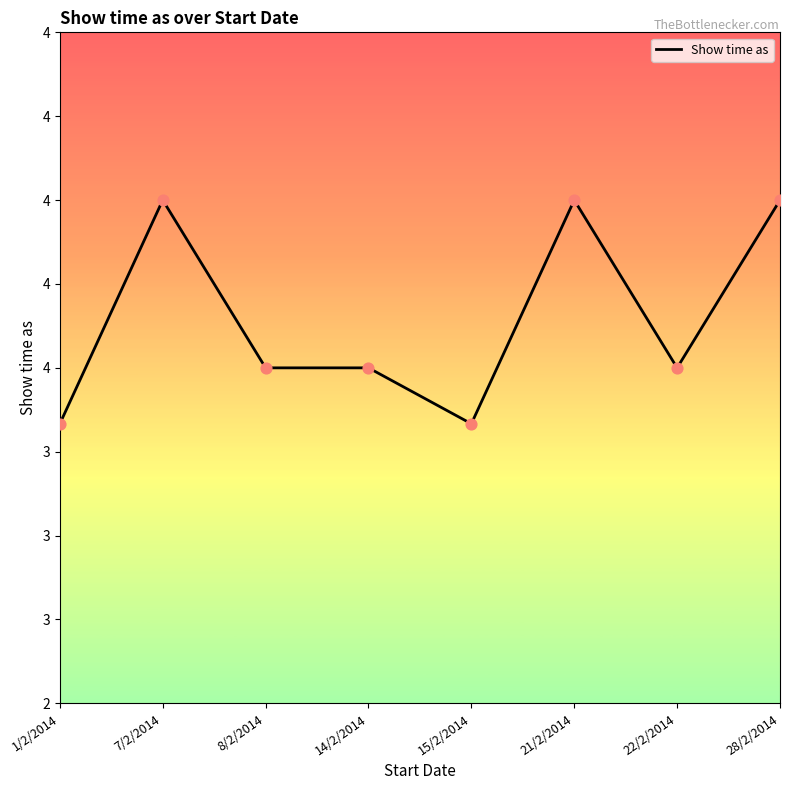

Is this an area chart (filled region under the line)?

No